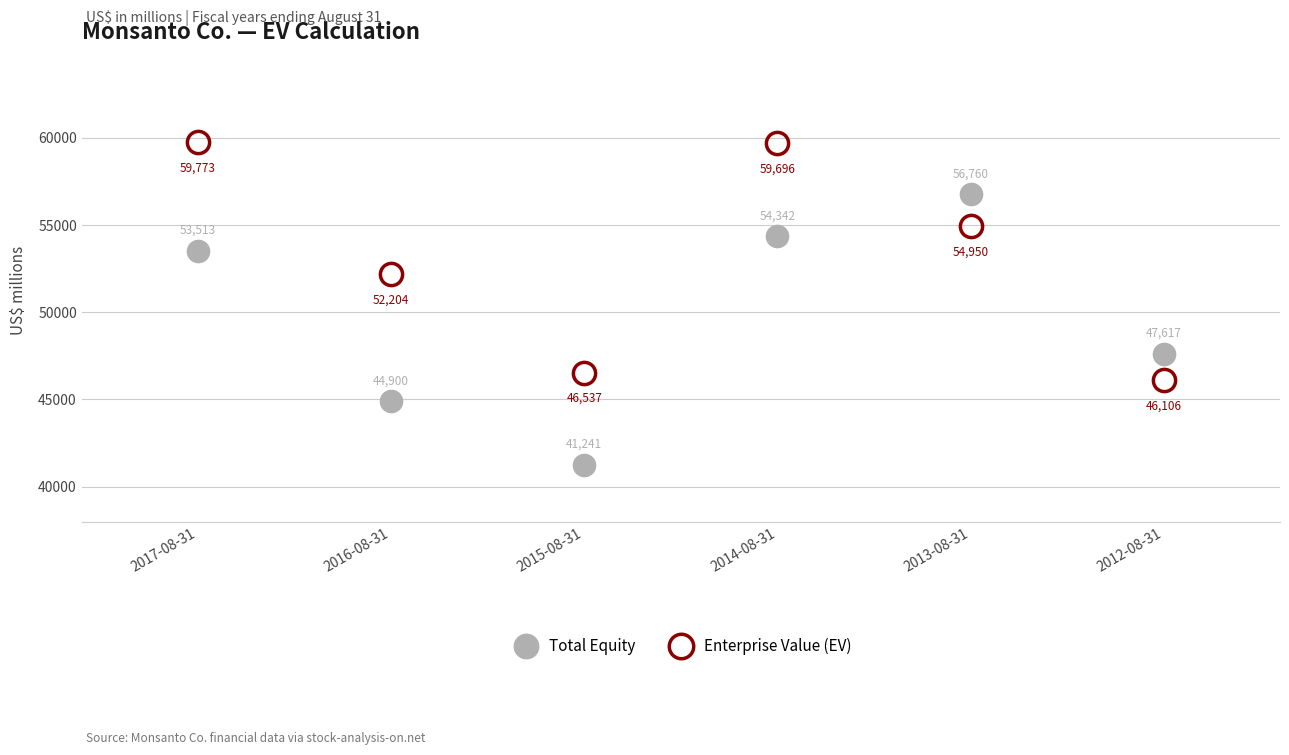

What is the smallest value displayed?

41241